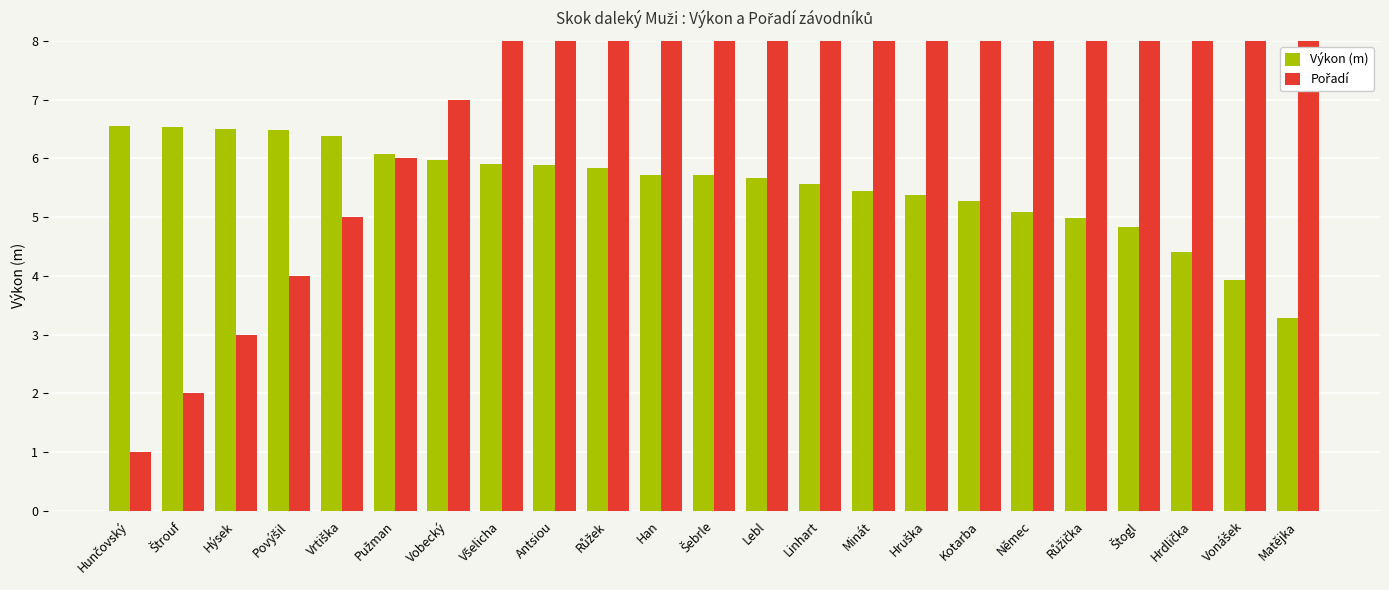

Rank the series by their average value, from highest to lowest.

Pořadí, Výkon (m)